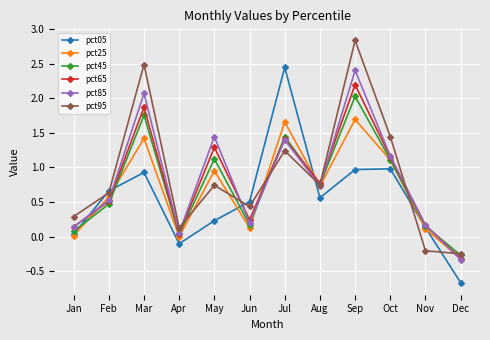

How many interior local peaks does the pct95 series have?

4